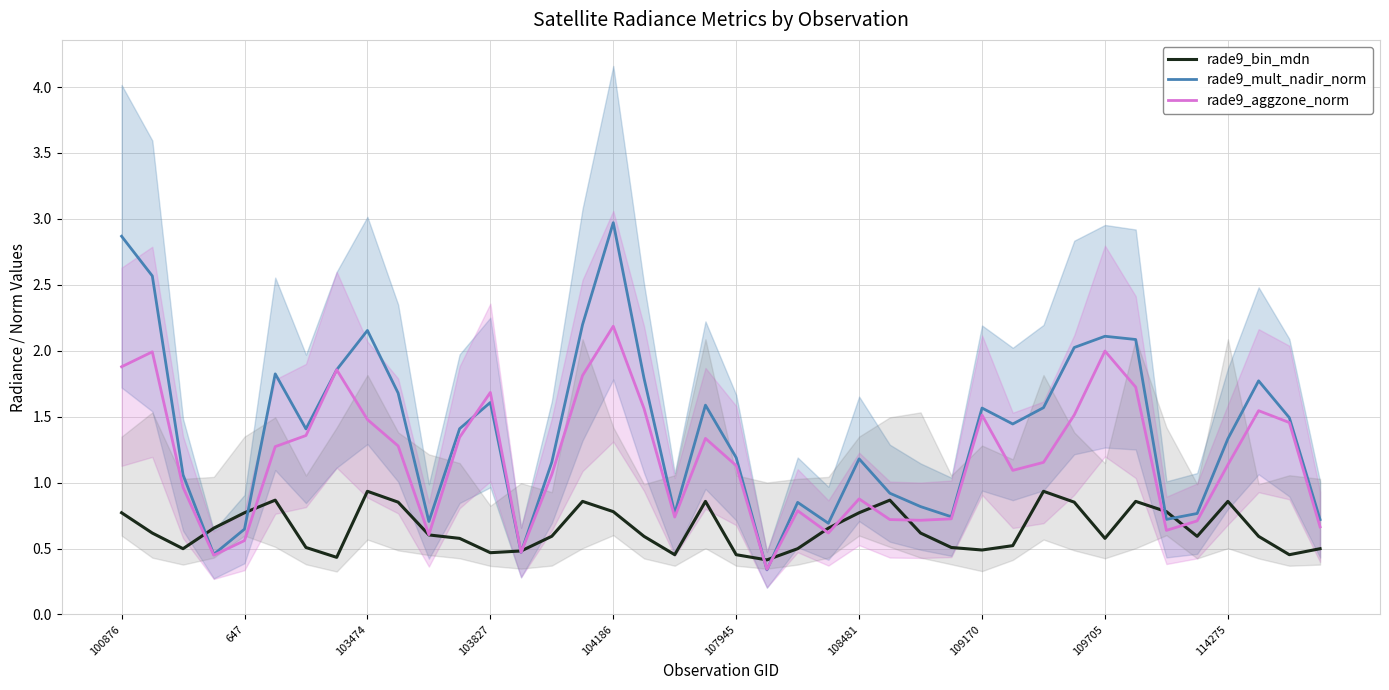

True or false: rade9_mult_nadir_norm and rade9_bin_mdn cross at least once.

True